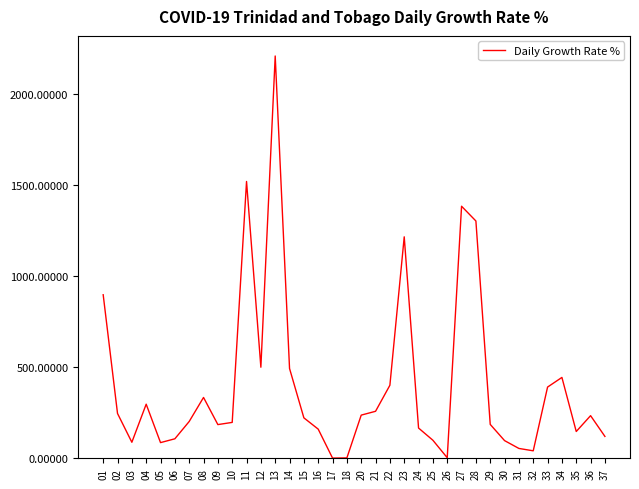

Approximately how many times larger is the value at 12 compared to 16?

3.1